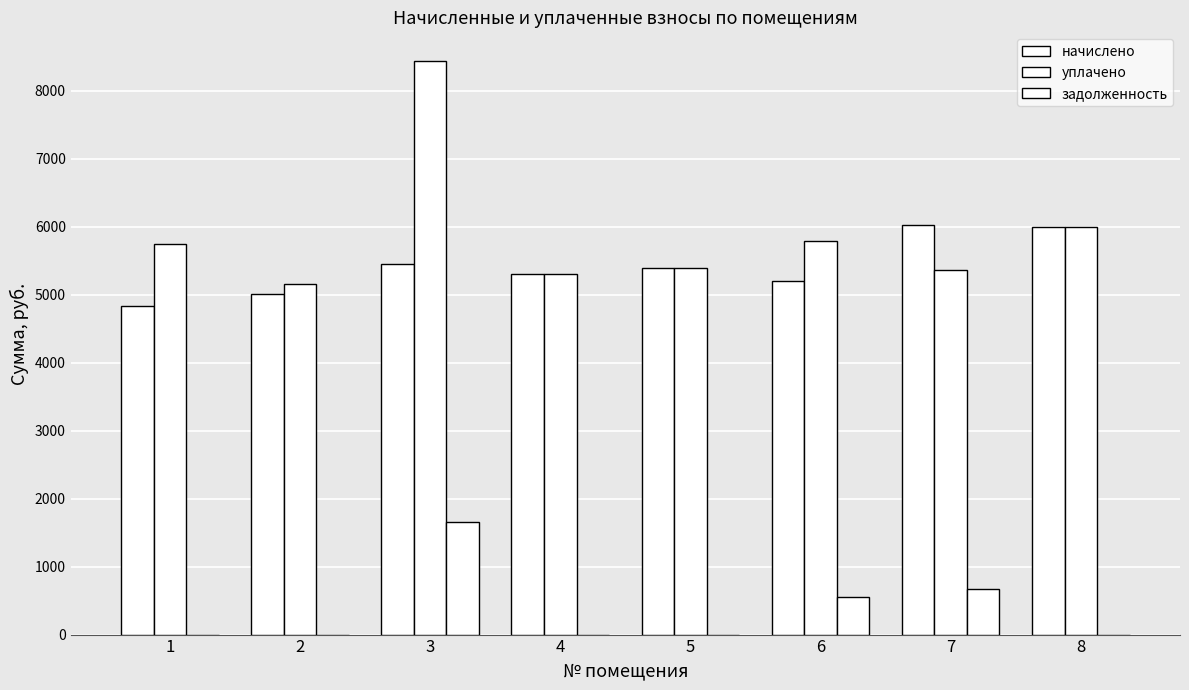

At how many categories does at least one series exceed 1479?

8